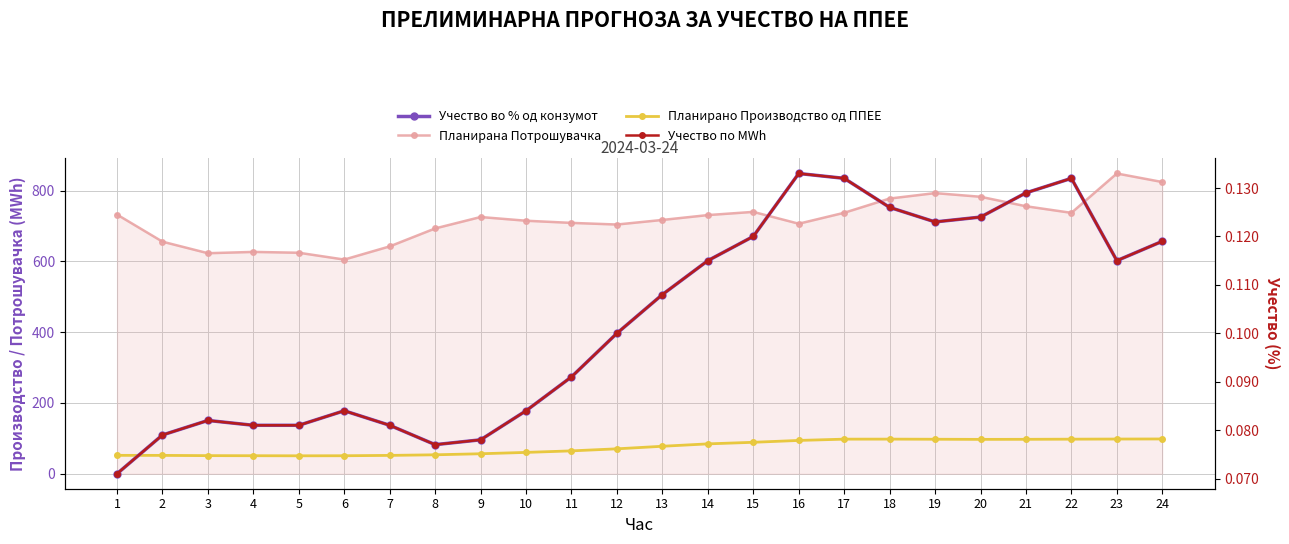

What is the value of the Планирано Производство од ППЕЕ point at the 16th from the left?

94.1